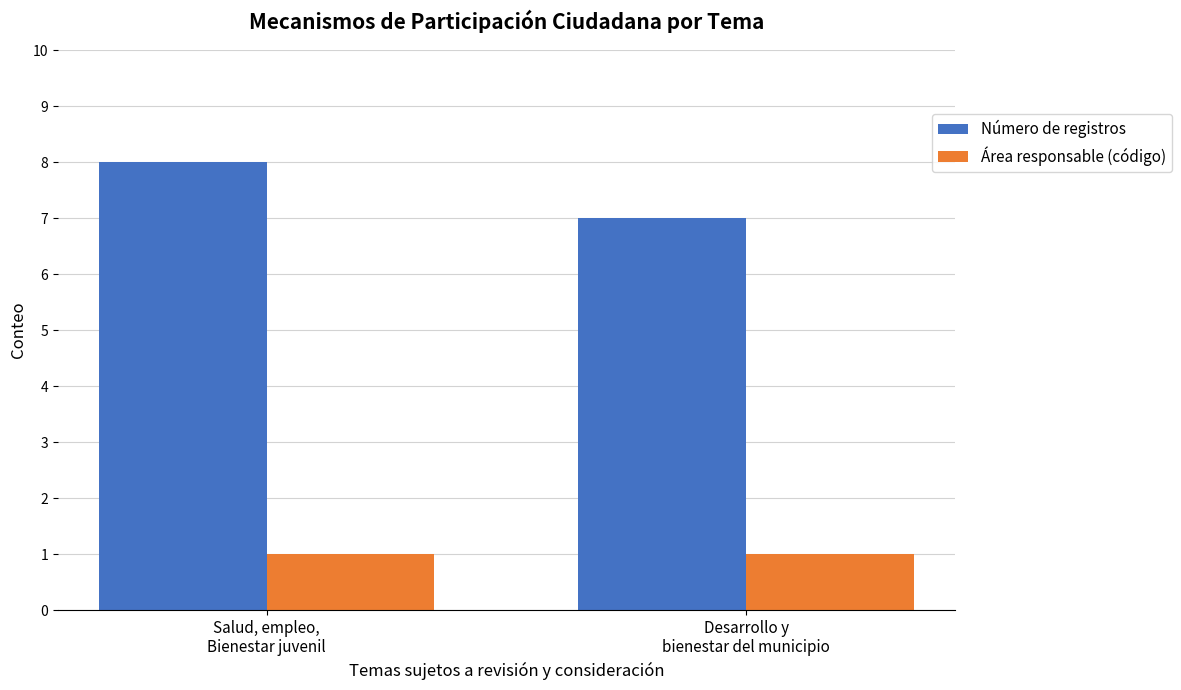

What is the value of the Área responsable (código) bar at the 1st from the left?

1